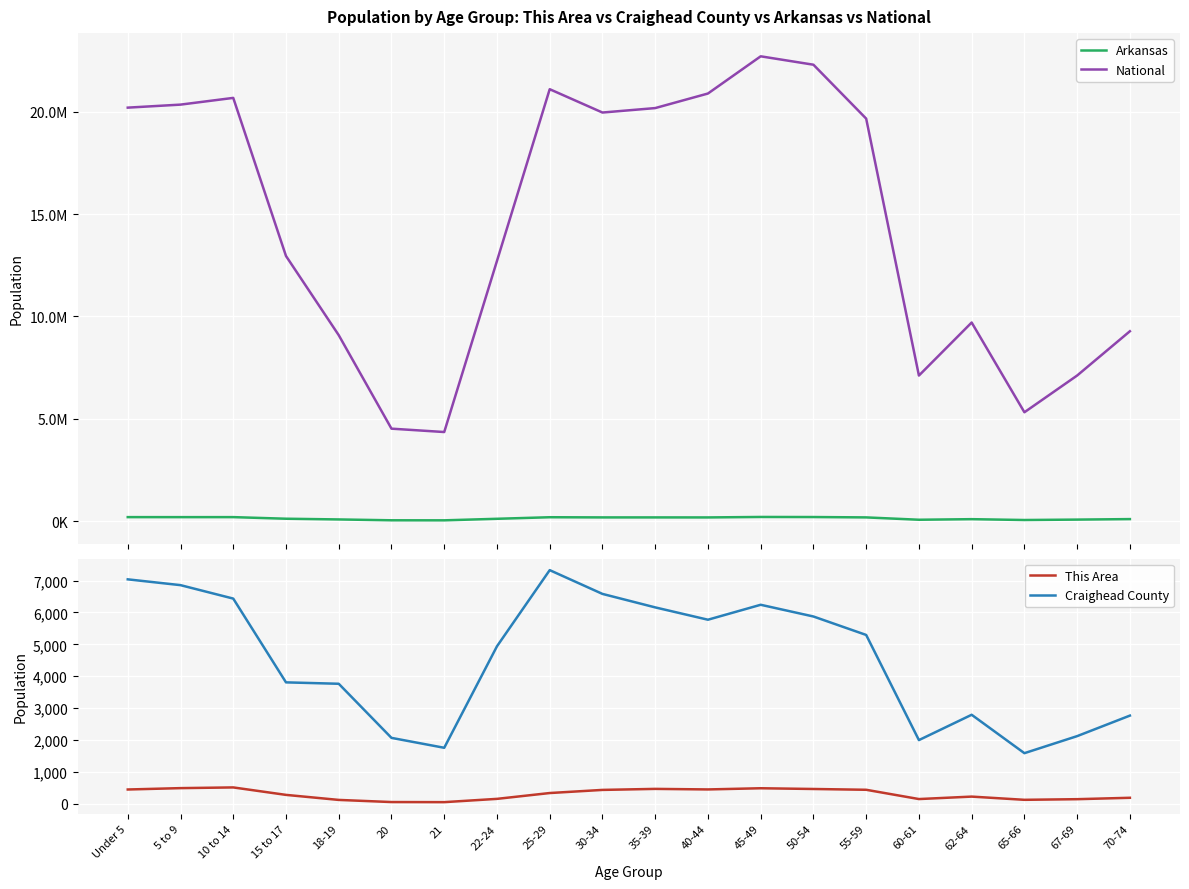

At how many categories does at least one series exceed 12472381?

12